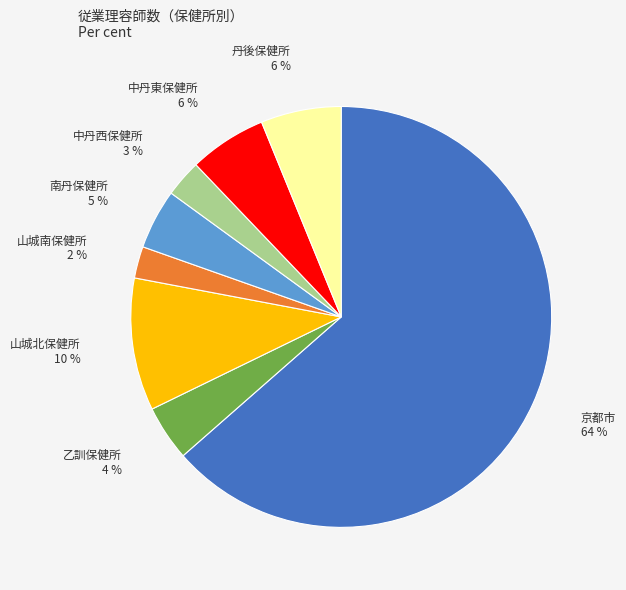

Between 中丹西保健所 and 山城北保健所, which is larger?

山城北保健所